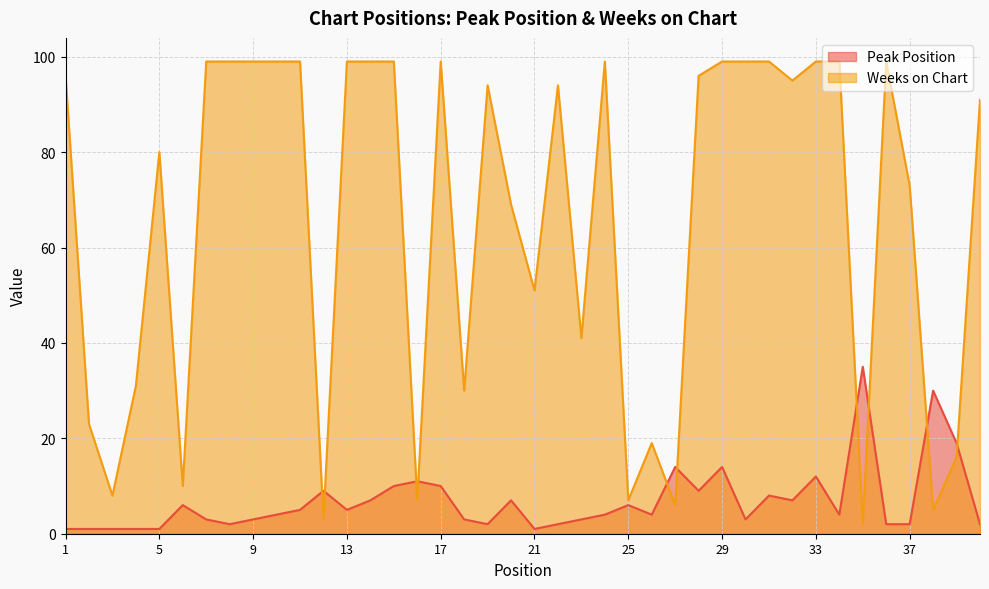

List the labels in order of Peak Position value, largest first.

35, 38, 39, 27, 29, 33, 16, 15, 17, 12, 28, 31, 14, 20, 32, 6, 25, 11, 13, 10, 24, 26, 34, 7, 9, 18, 23, 30, 8, 19, 22, 36, 37, 40, 1, 2, 3, 4, 5, 21